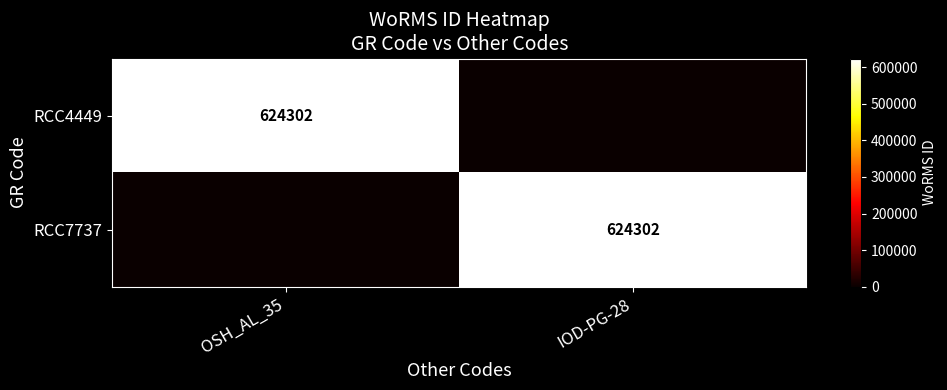

What is the greatest value displayed?

624302